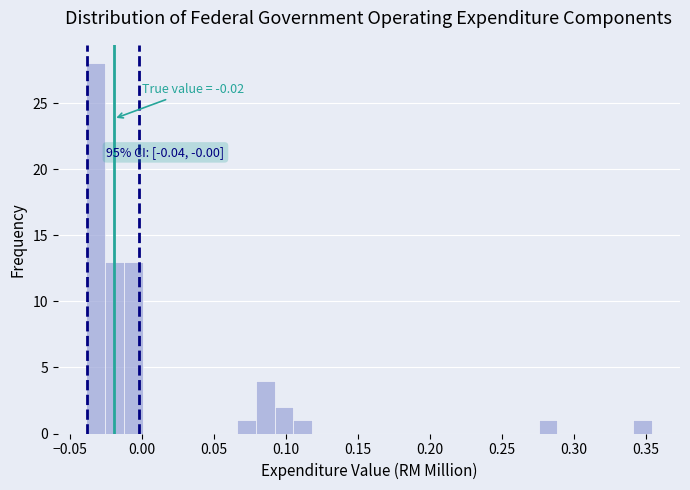

Read against the x-axis, roughly where is the centre of the tallest bar?

-0.030